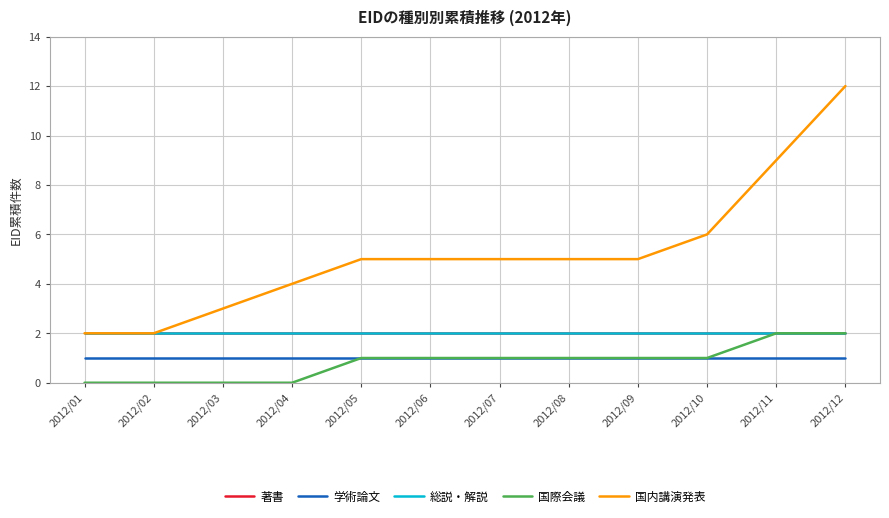

True or false: 総説・解説 has a value of 1 at 2012/12.

False